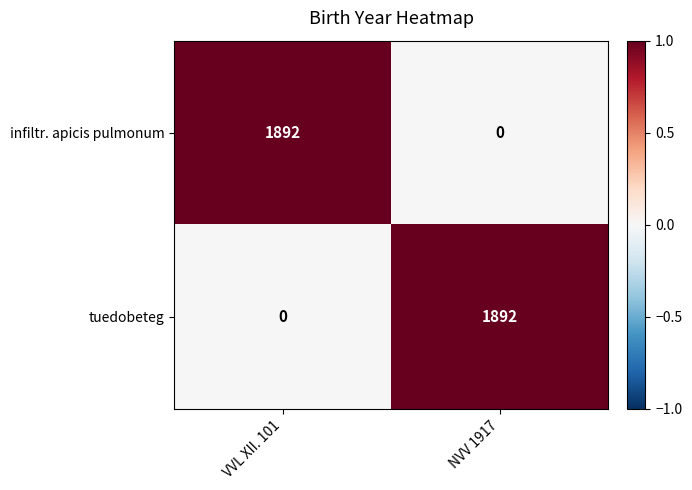

What is the difference between the highest and lowest values at NVV 1917?

1892